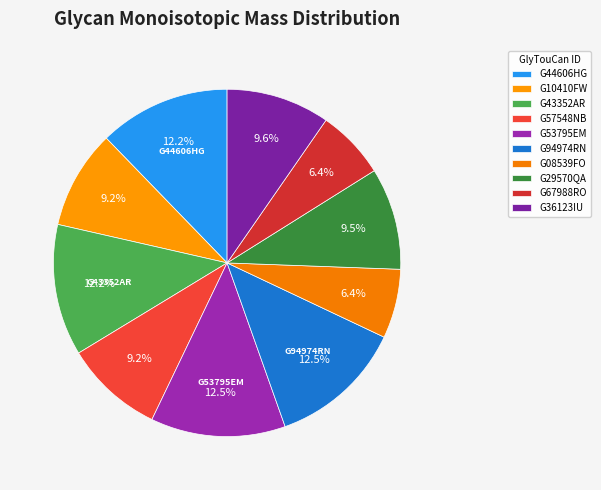

To the nearest percent, what is the difference between the G57548NB and G67988RO slice percentages?

3%